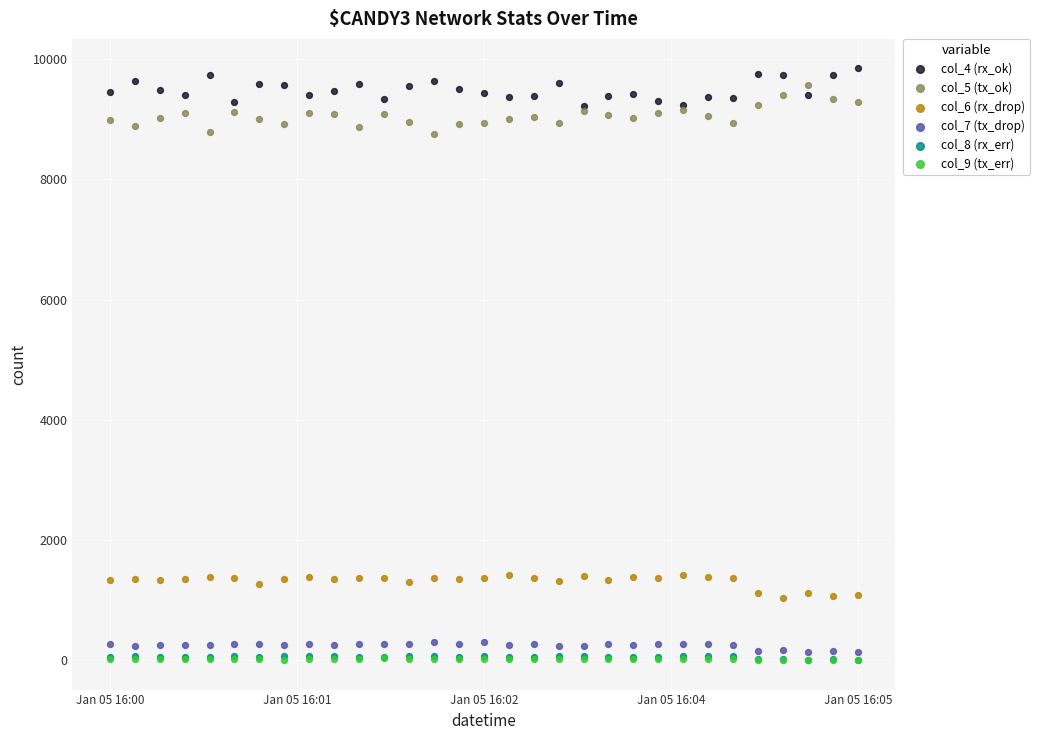

What are all the series names shown in the legend?

col_4 (rx_ok), col_5 (tx_ok), col_6 (rx_drop), col_7 (tx_drop), col_8 (rx_err), col_9 (tx_err)